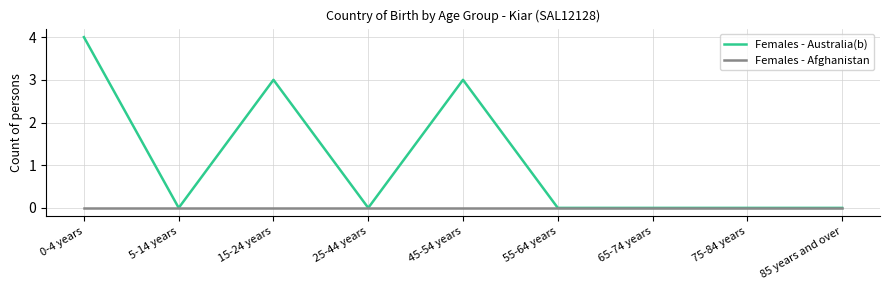

What position from the left is 0-4 years?

1